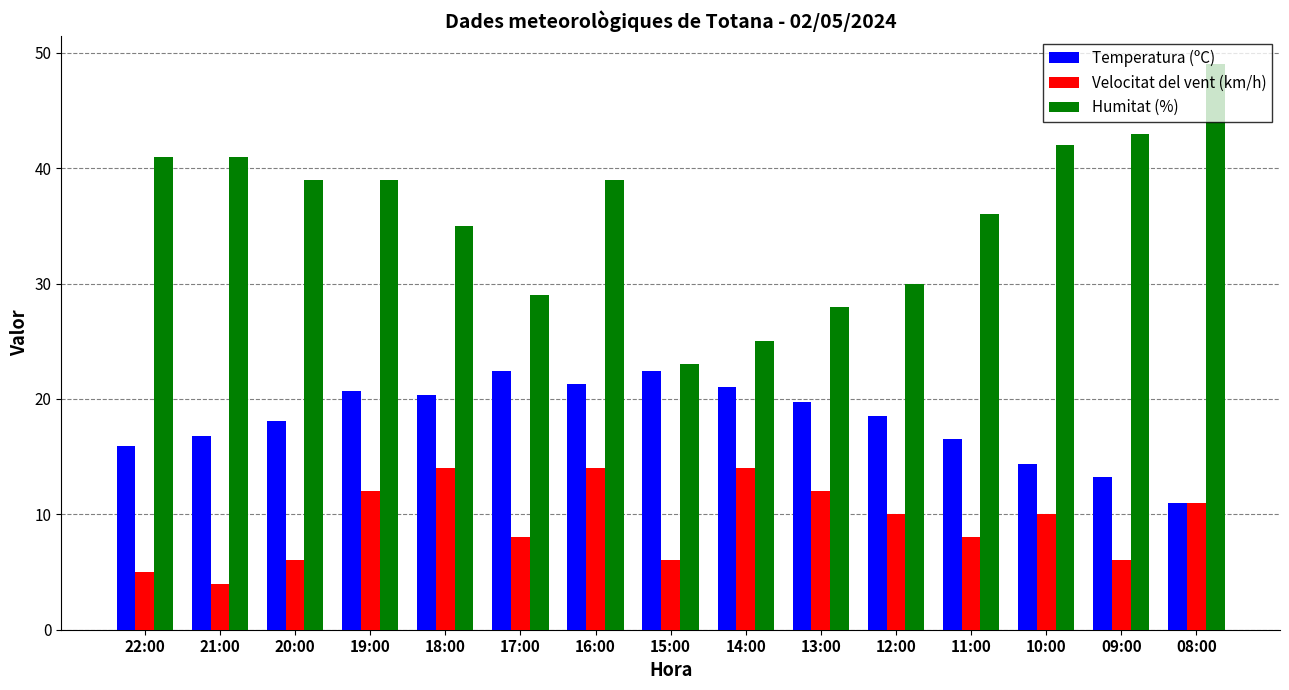

True or false: Temperatura (ºC) has a value of 20.3 at 18:00.

True